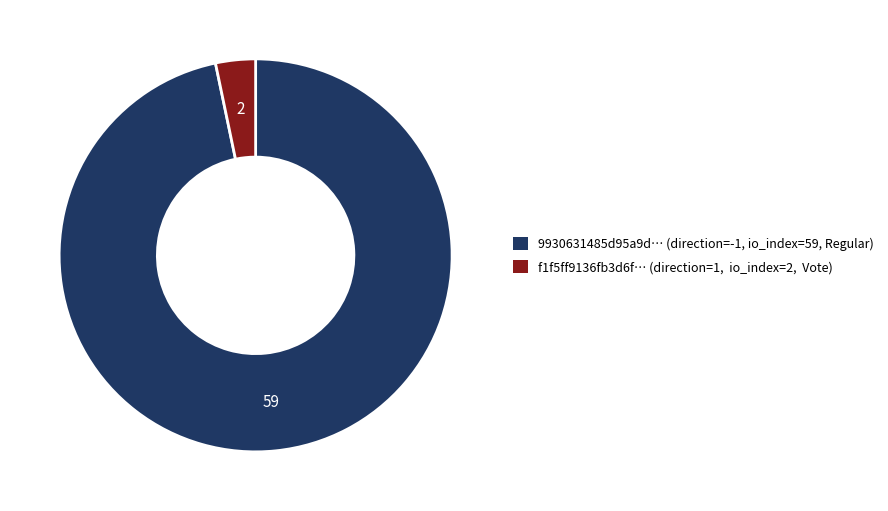

Between 9930631485d95a9d… (direction=-1, io_index=59, Regular) and f1f5ff9136fb3d6f… (direction=1, io_index=2, Vote), which is larger?

9930631485d95a9d… (direction=-1, io_index=59, Regular)